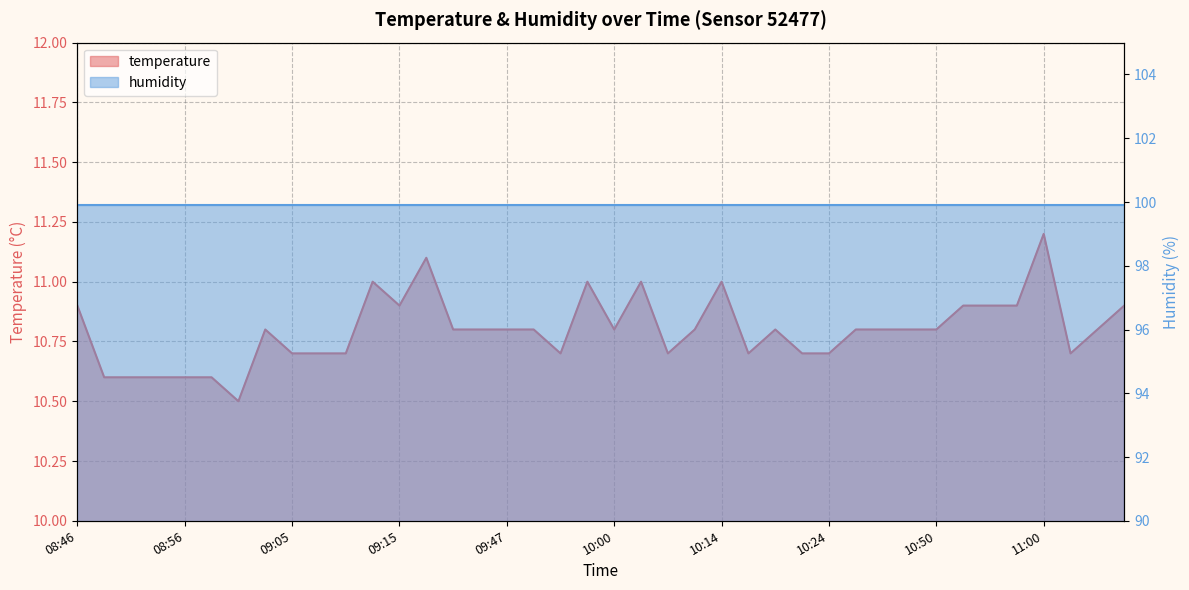

Which has a higher value, 10:57 or 09:15?

10:57